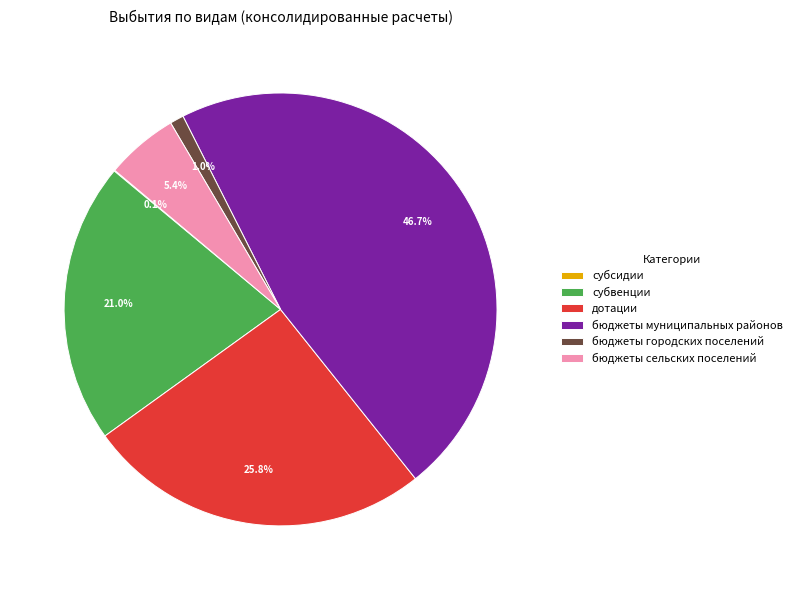

To the nearest percent, what percentage of the pie is бюджеты сельских поселений?

5%